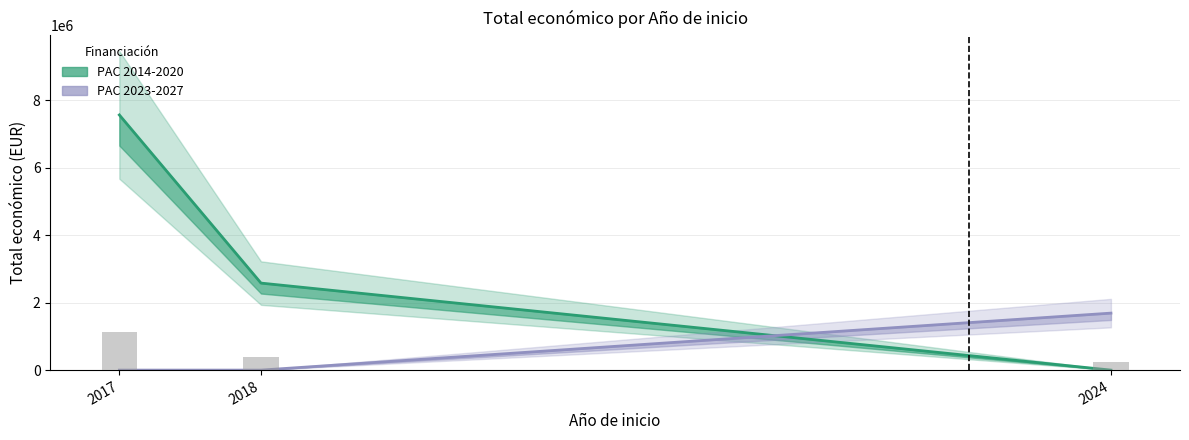

The PAC 2023-2027 series shows 0 at 2018. True or false?

True